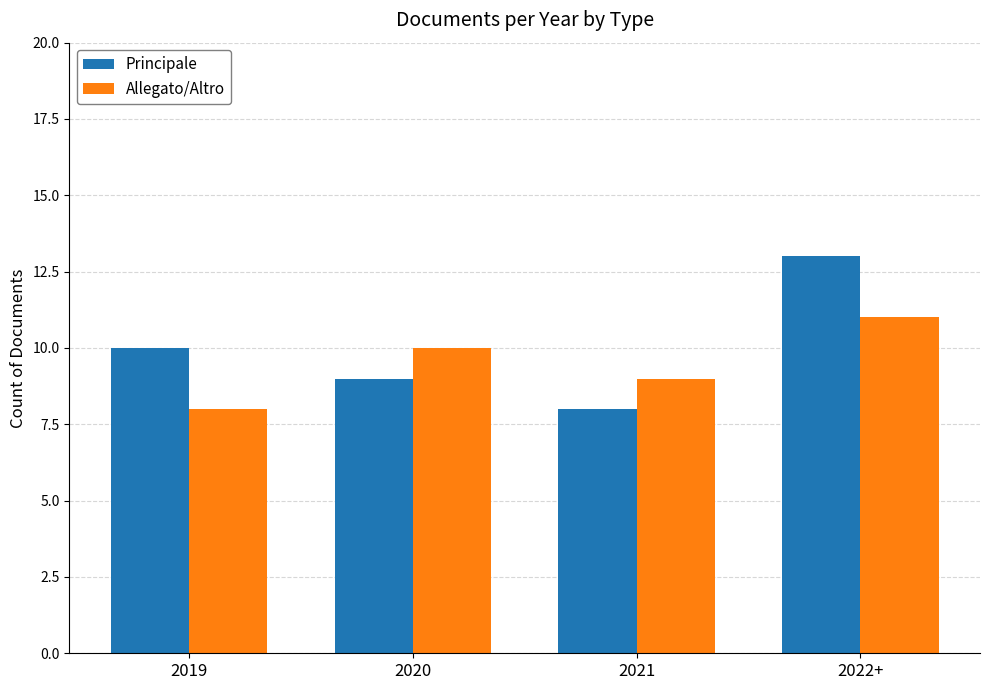

Does the chart contain stacked bars?

No